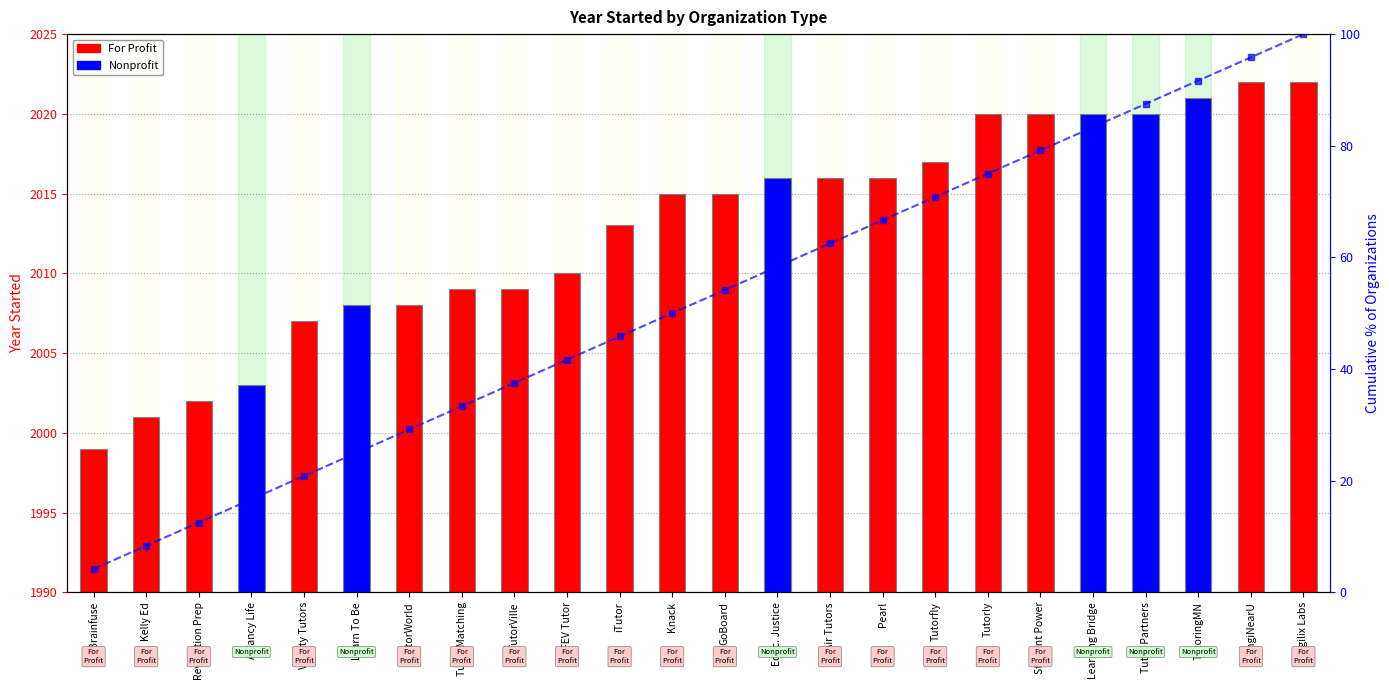

What is the difference between the maximum and second lowest values?

91.7